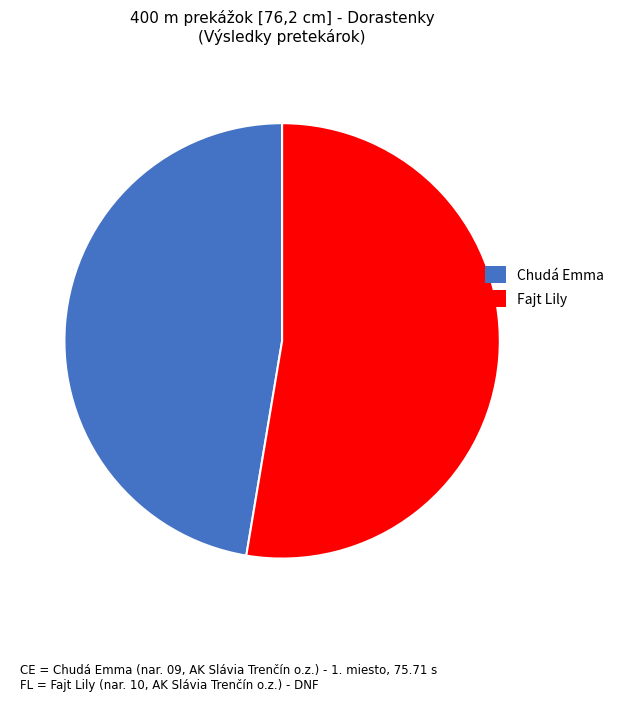

Does Chudá Emma represent more than half of the total?

No